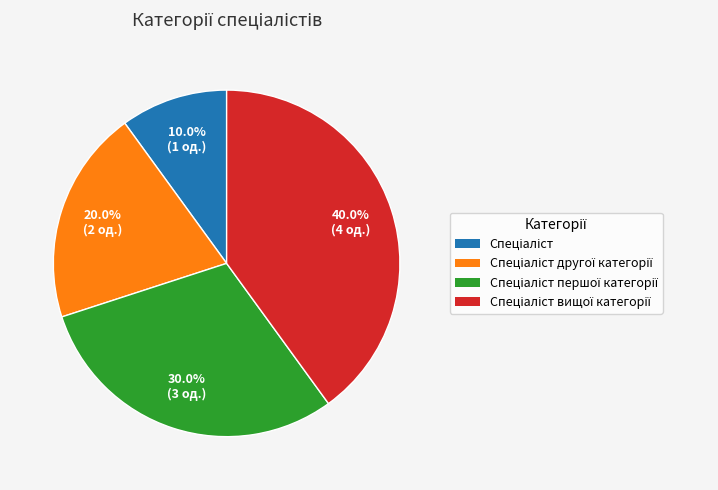

Is there a majority slice in this chart?

No